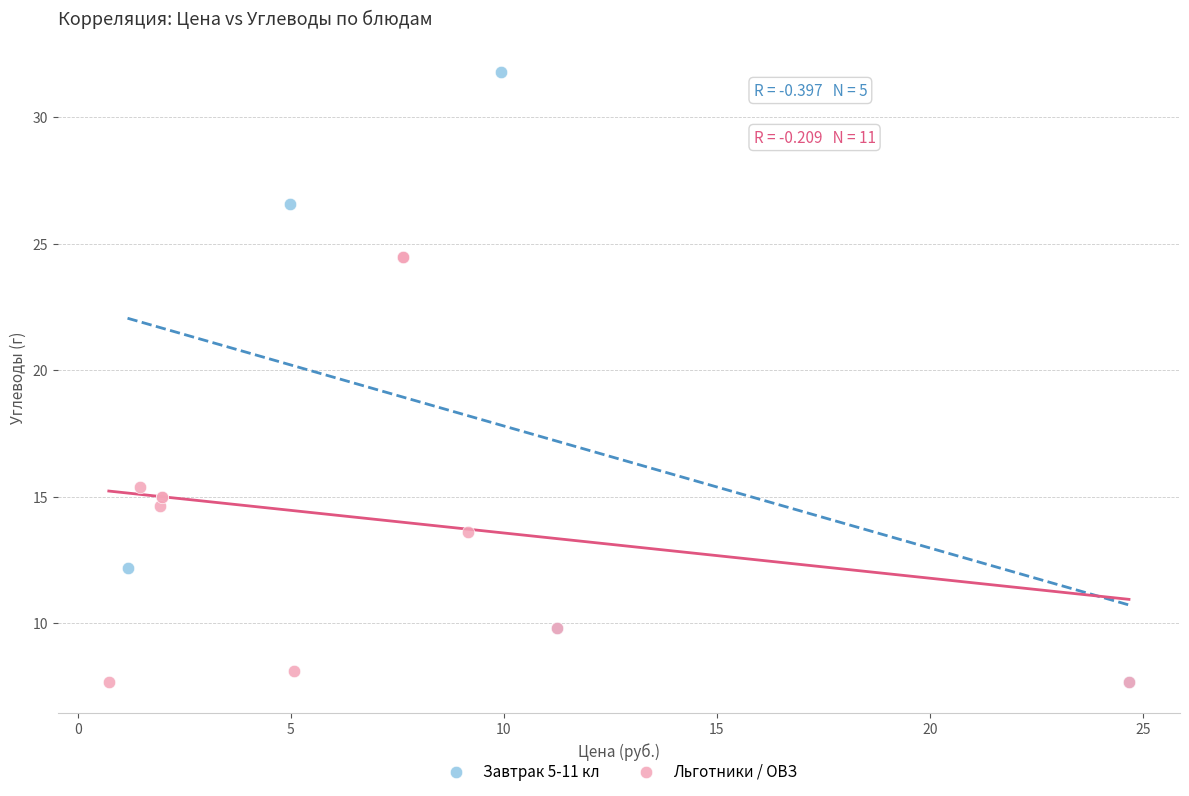

Which series contains the highest Y value?

Завтрак 5-11 кл